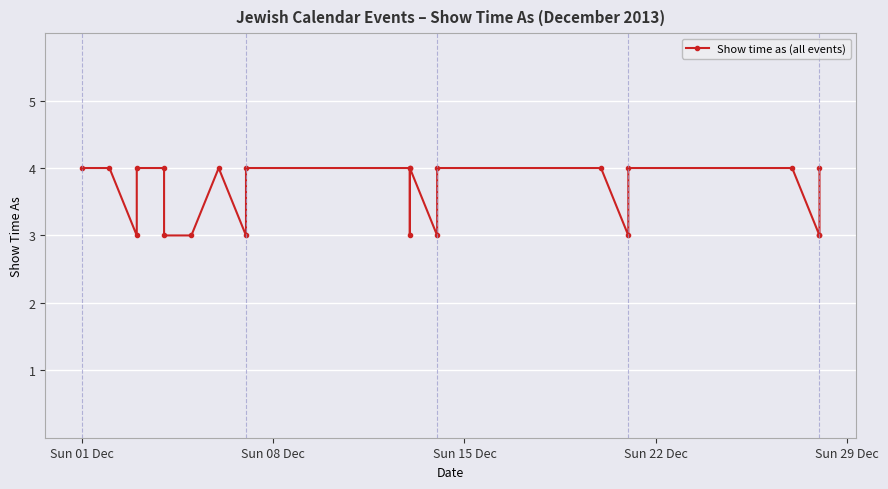

What is the difference between the maximum and minimum values?

1